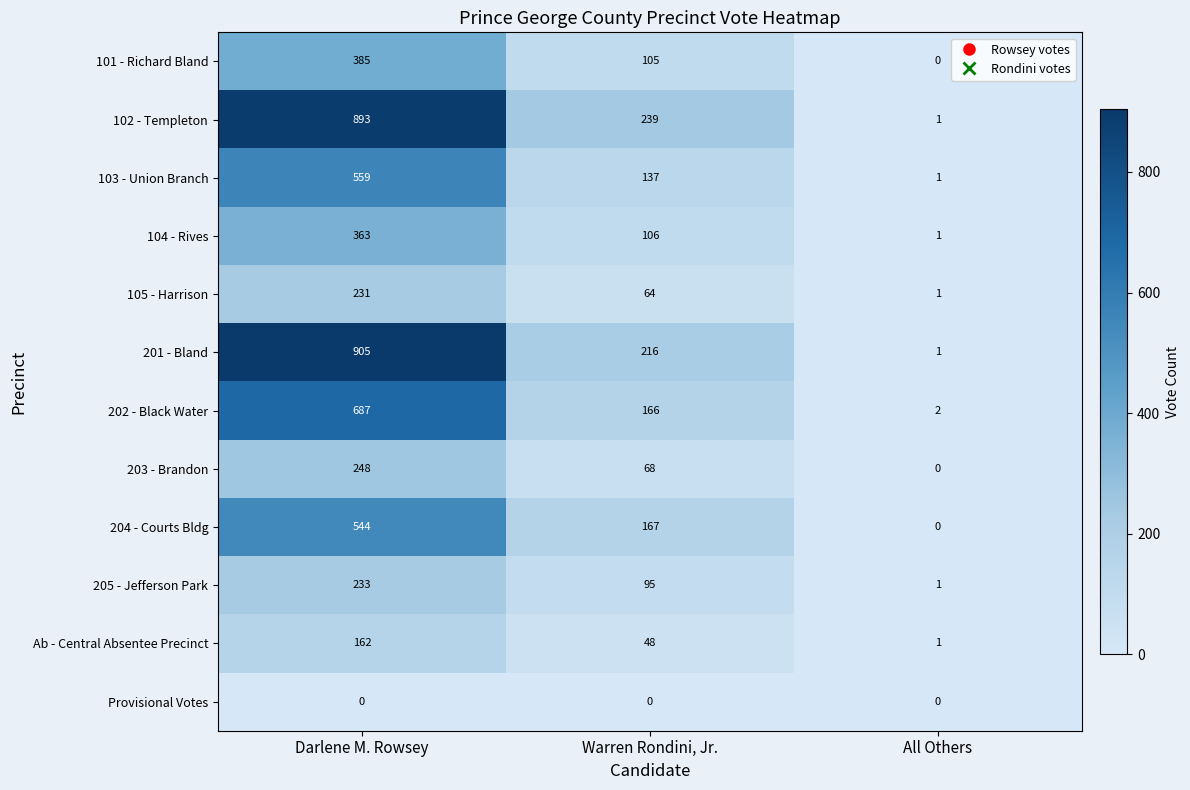

How many values in the 105 - Harrison series are below 64?

1